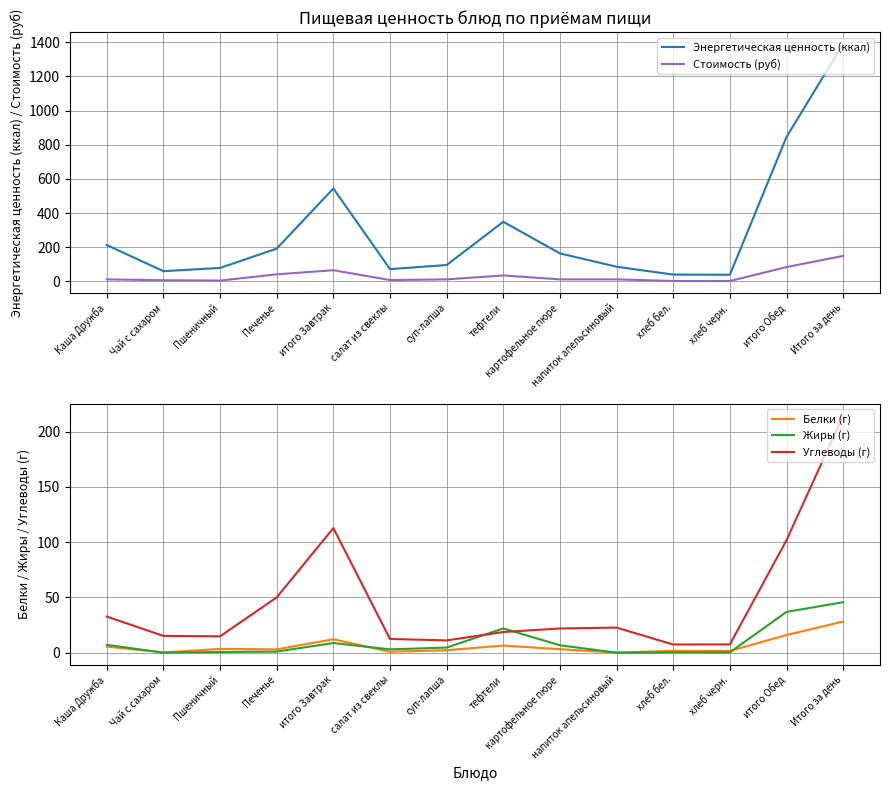

What position from the right is Итого за день?

1